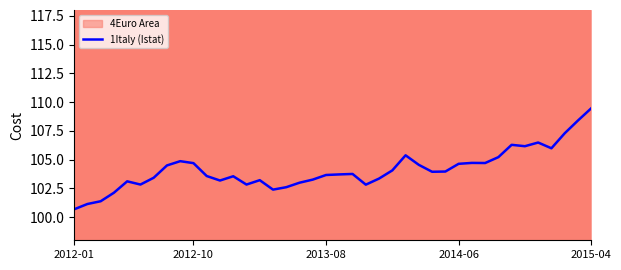

How many interior local valleys (lower than both neighbors) does the data have?

9